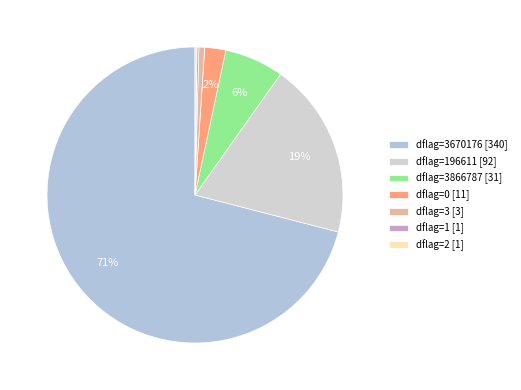

Which slice is the smallest?

1